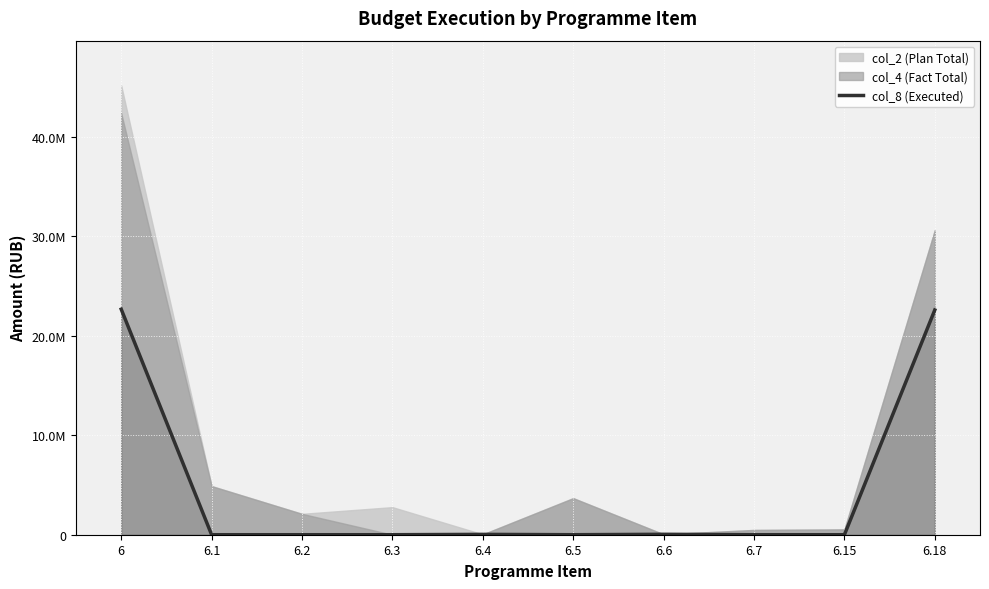

Reading left to right, extract all data points from this chart.

22681235.1	0.0	0.0	0.0	35072.0	0.0	42431.6	0.0	0.0	22603731.5